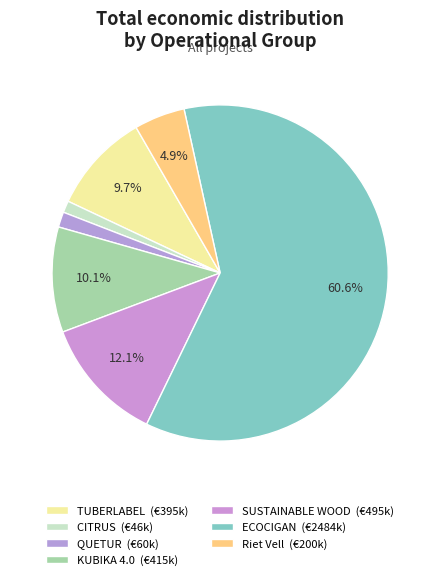

How many segments does this pie chart have?

7